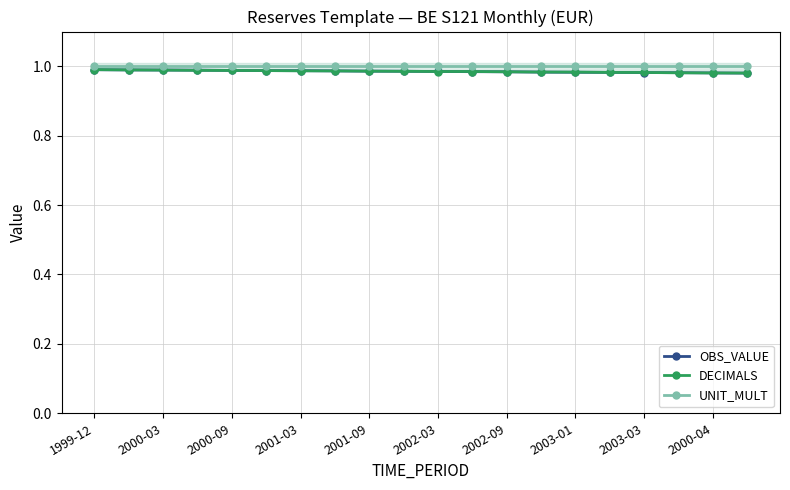

Which label corresponds to the largest value in the chart?

1999-12